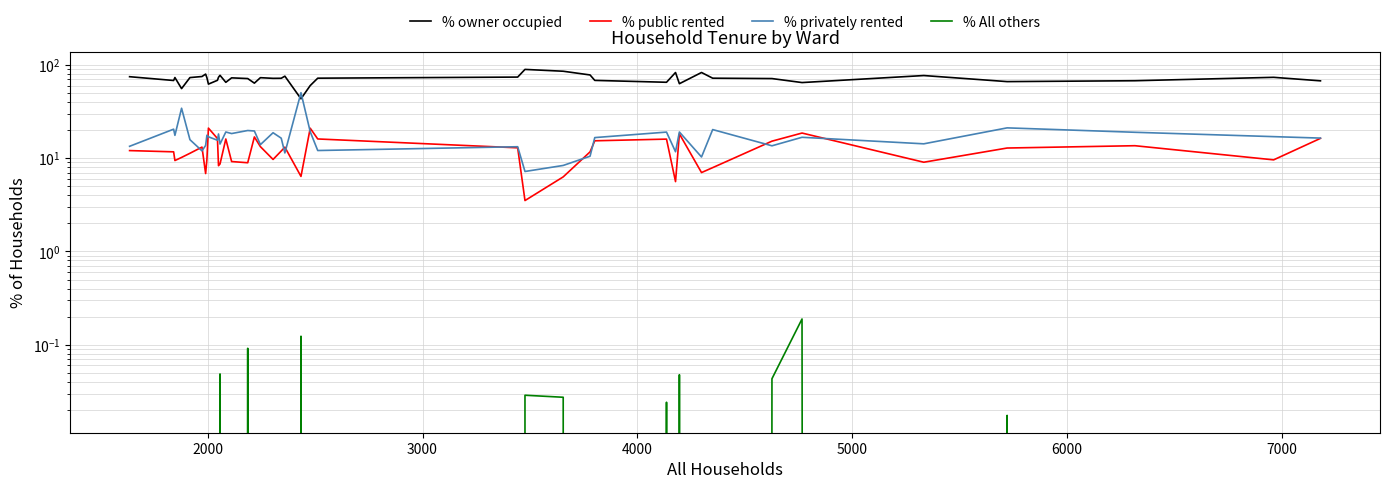

Which series has the largest total across all categories?

% owner occupied